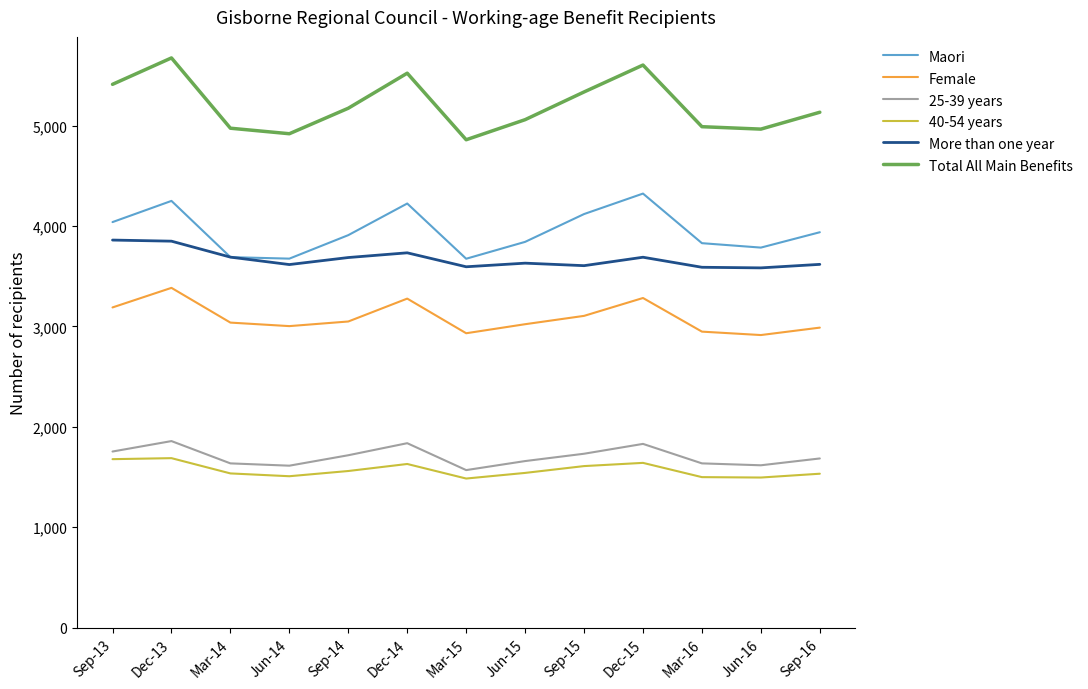

What is the minimum value shown in the chart?

1485